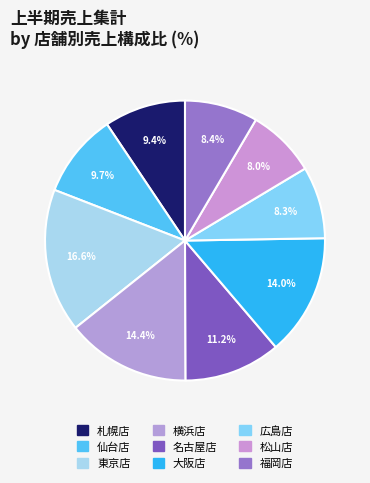

How many segments does this pie chart have?

9